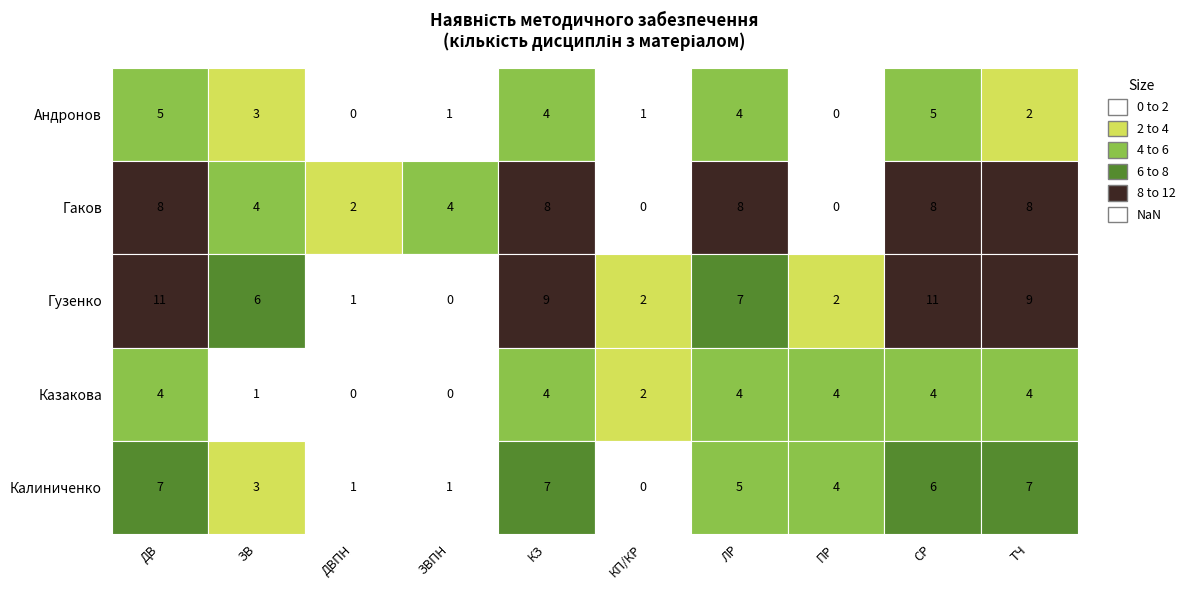

Rank the series by their maximum value, from lowest to highest.

Казакова, Андронов, Калиниченко, Гаков, Гузенко